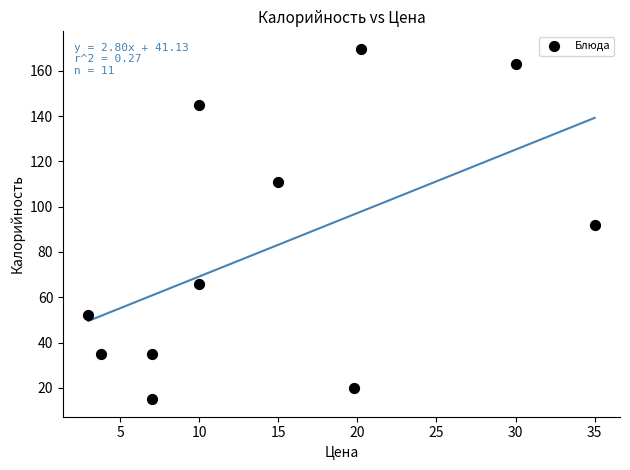

What is the average Y value?

82.1